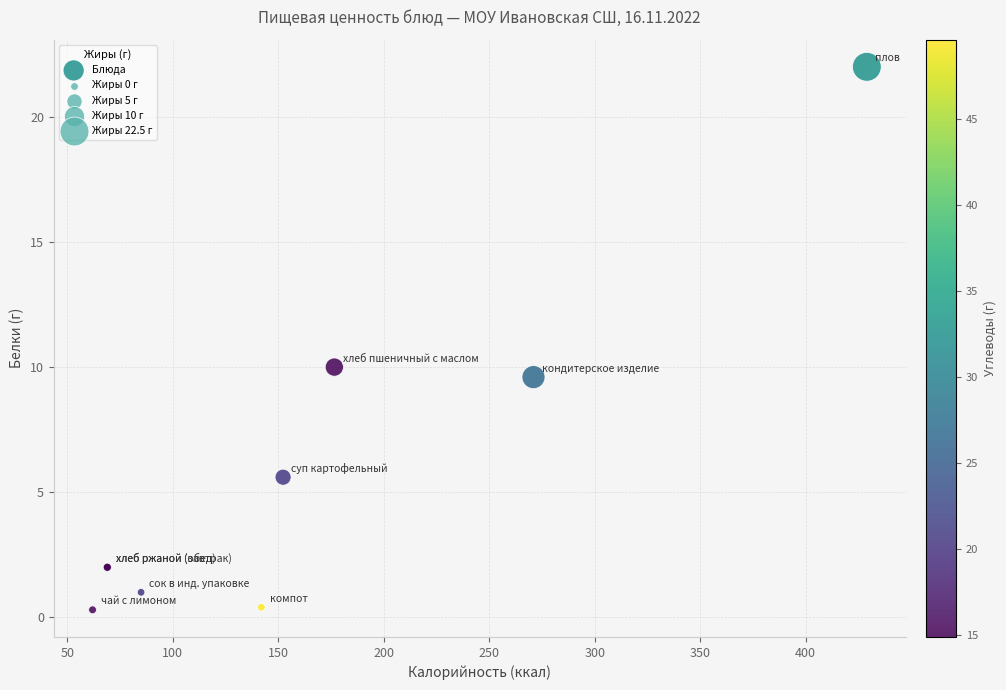

What Y value in the scatter plot is closest to 11?

10.0